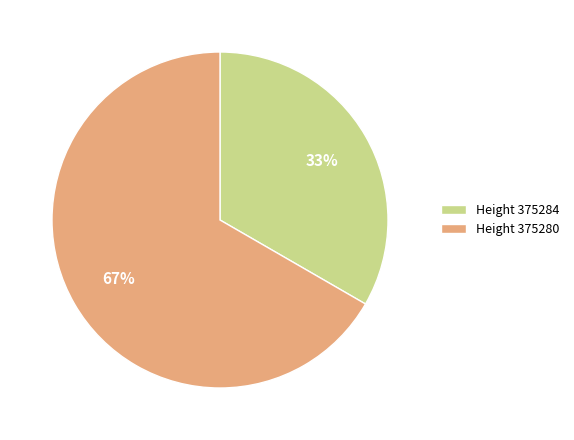

The Height 375284 slice represents 33% of the pie. True or false?

True